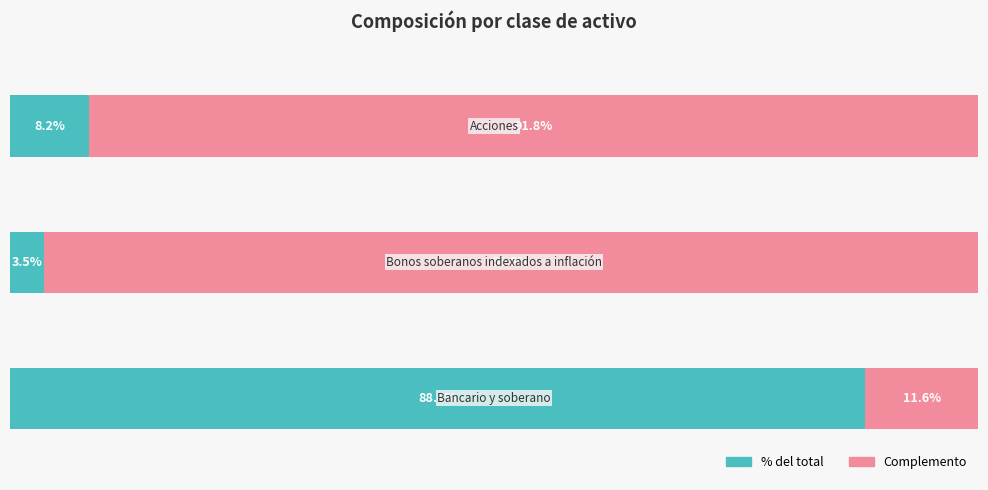

What are all the series names shown in the legend?

% del total, Complemento